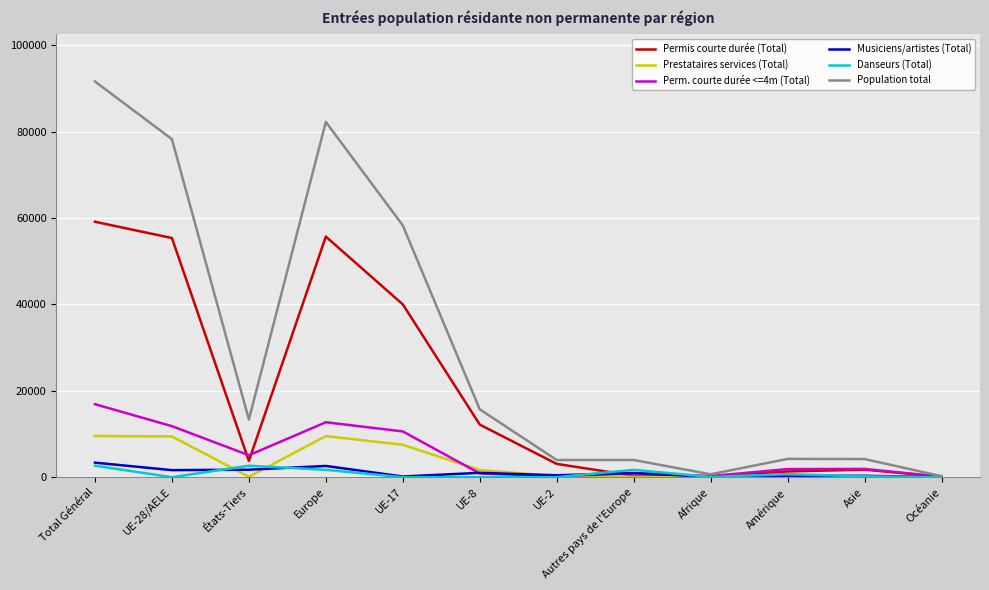

Which series has the widest spread of values?

Population total